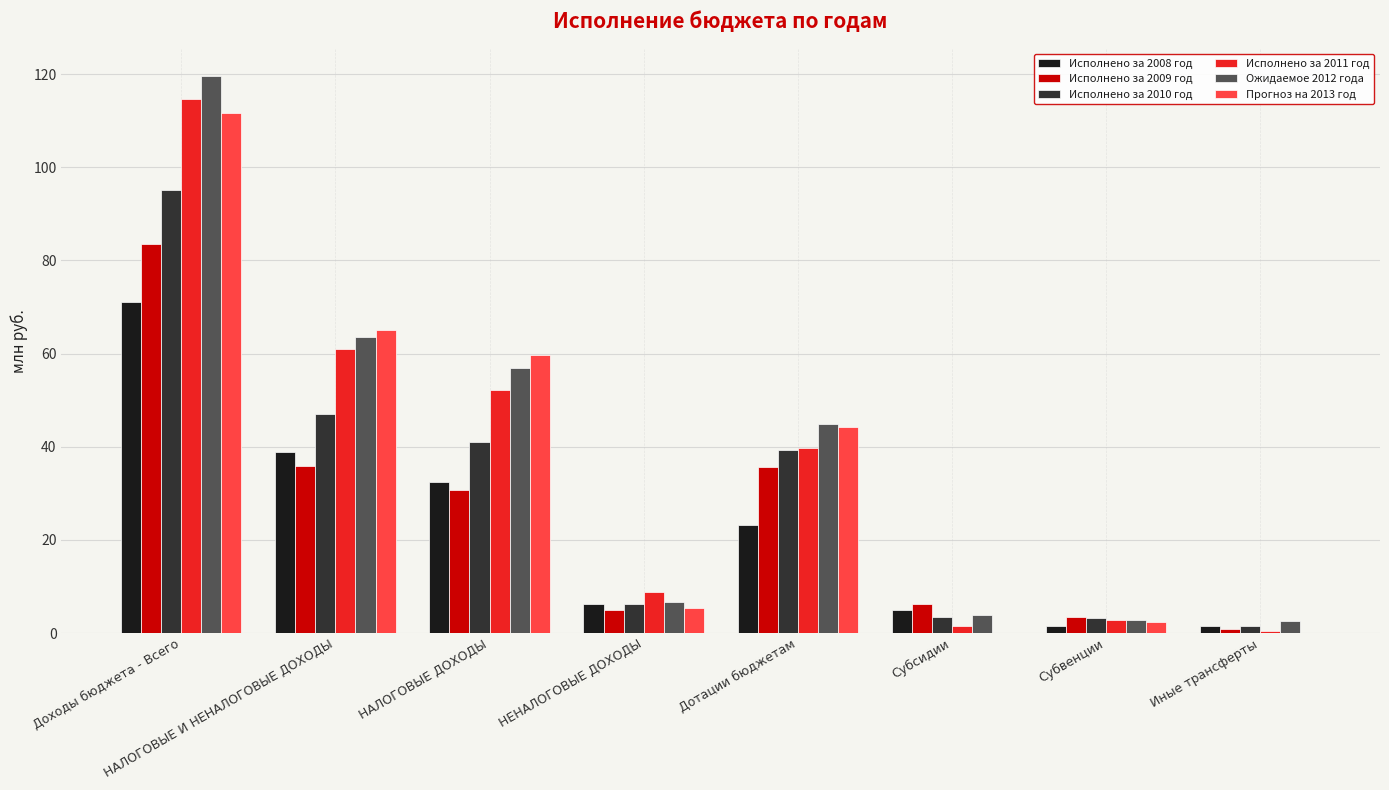

Is it true that Исполнено за 2008 год equals 71.1 at Доходы бюджета - Всего?

True